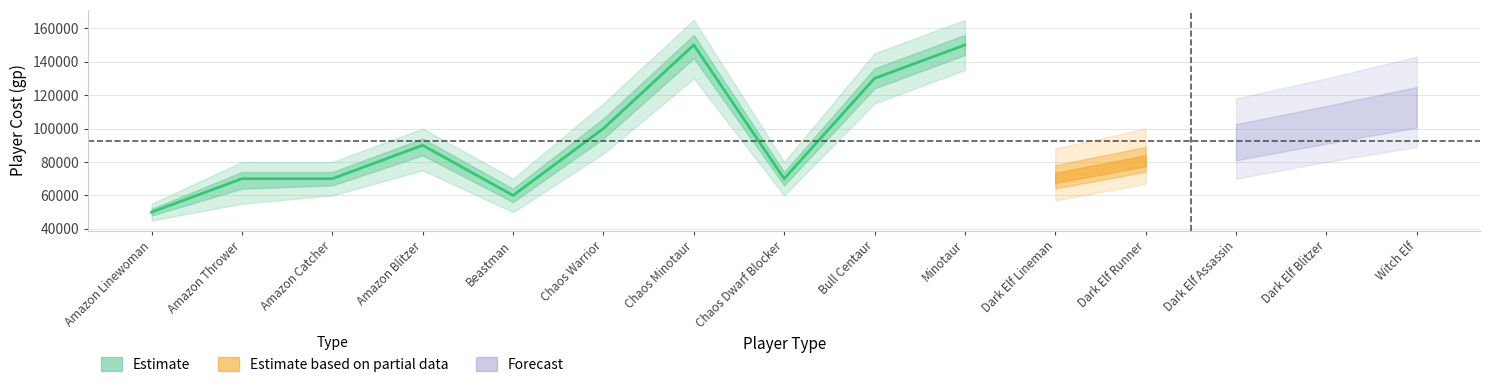

What is the change in value from Beastman to Chaos Minotaur?

+90000